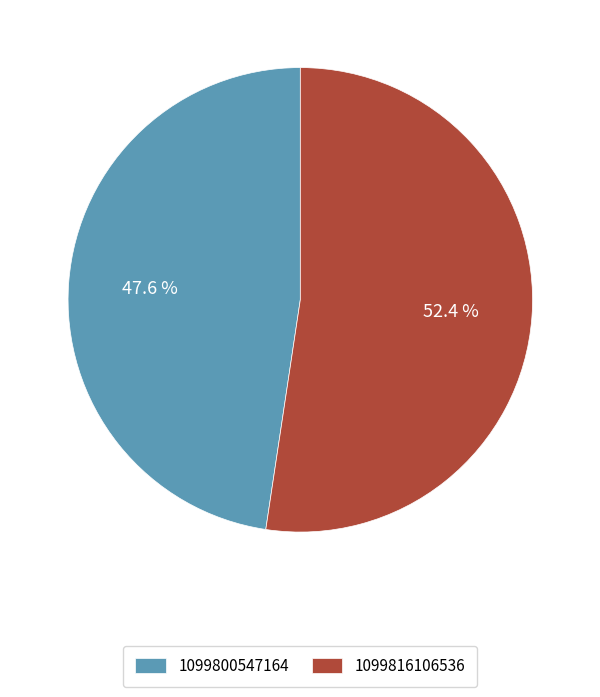

Count the number of slices in the pie.

2